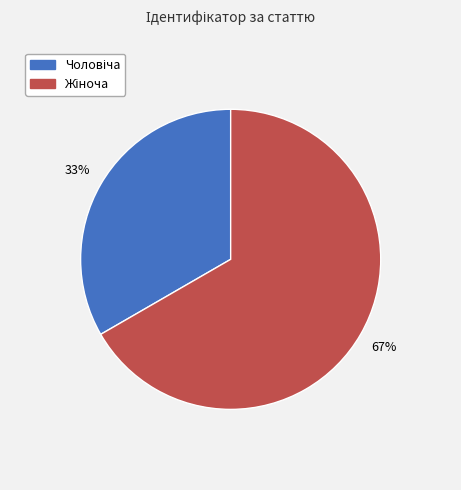

Is there any slice that represents more than half of the pie?

Yes